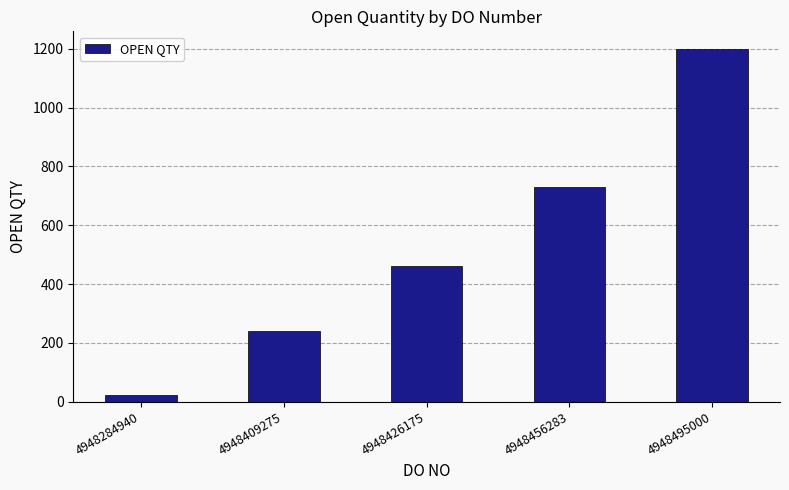

Which has a higher value, 4948426175 or 4948409275?

4948426175